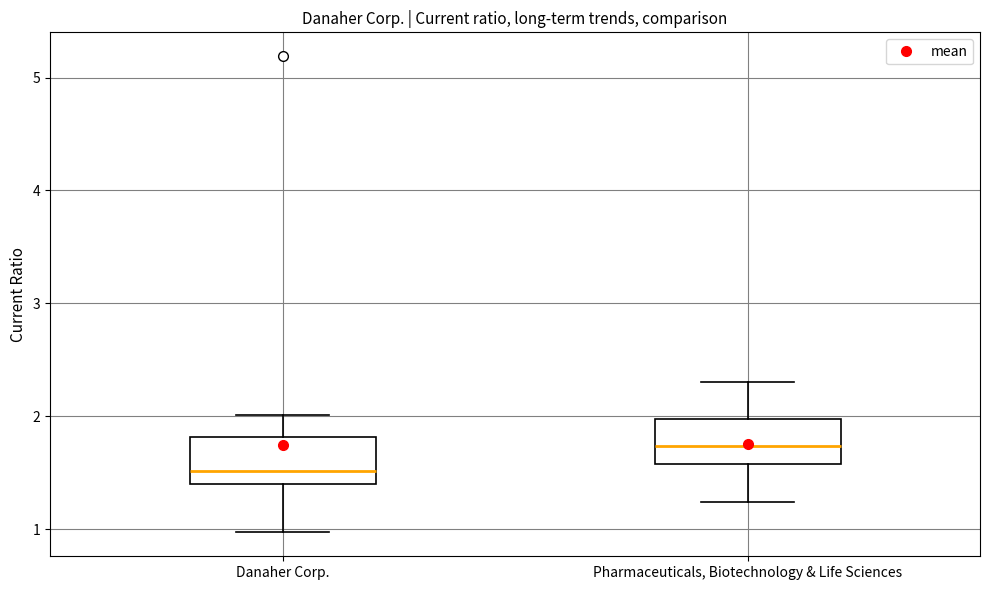

Where is the lower edge of the box for Pharmaceuticals, Biotechnology & Life Sciences on the y-axis? The values are not printed on the chart, so give them approximately, as read against the axis.

1.6